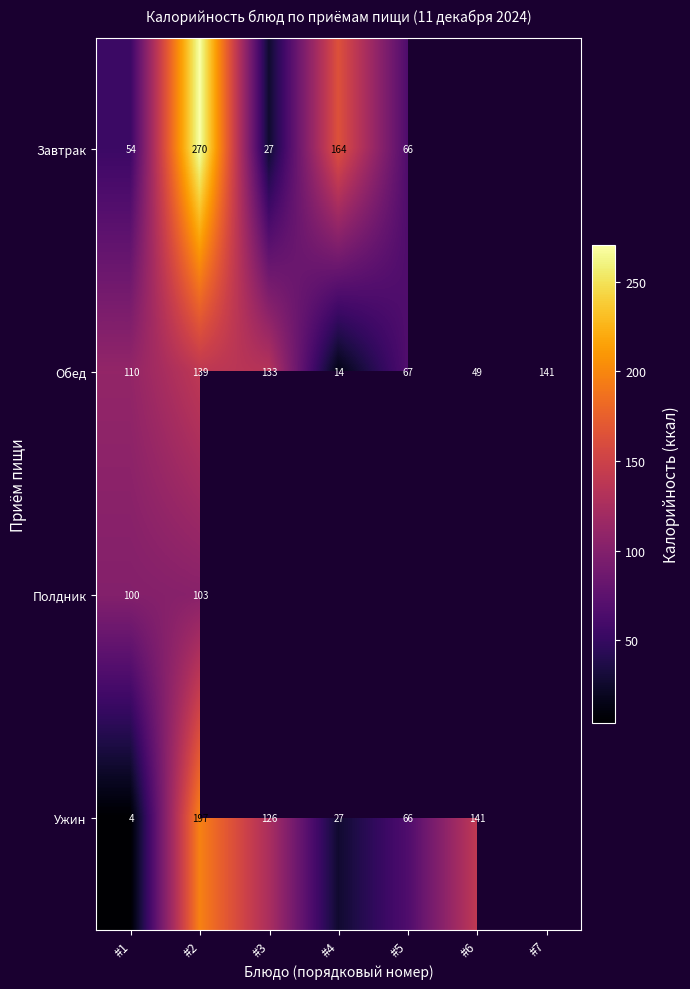

True or false: Завтрак has a value of 164.0 at #4.

True